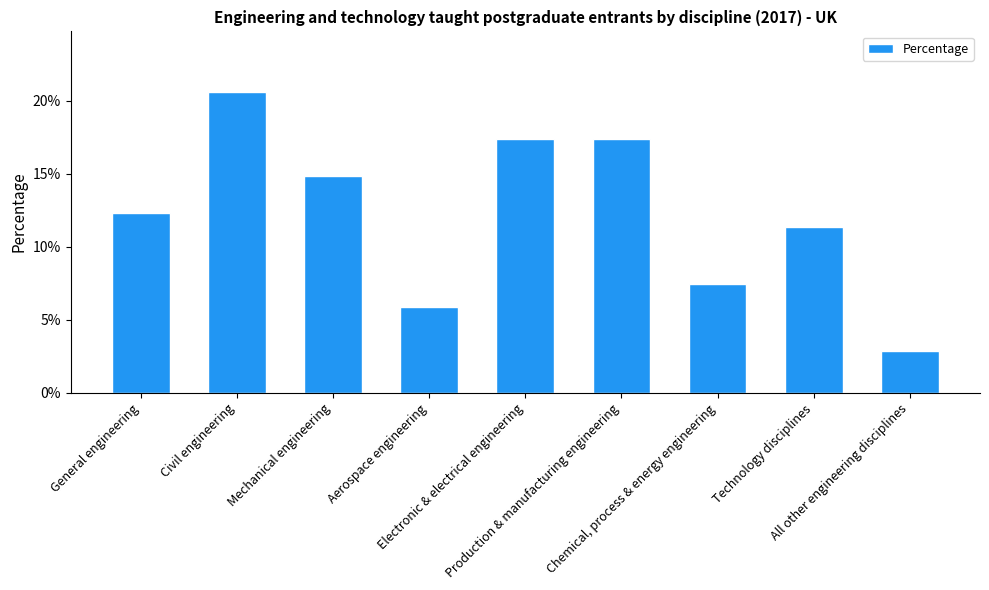

The chart shows a value of 0.1 at Production & manufacturing engineering. True or false?

False